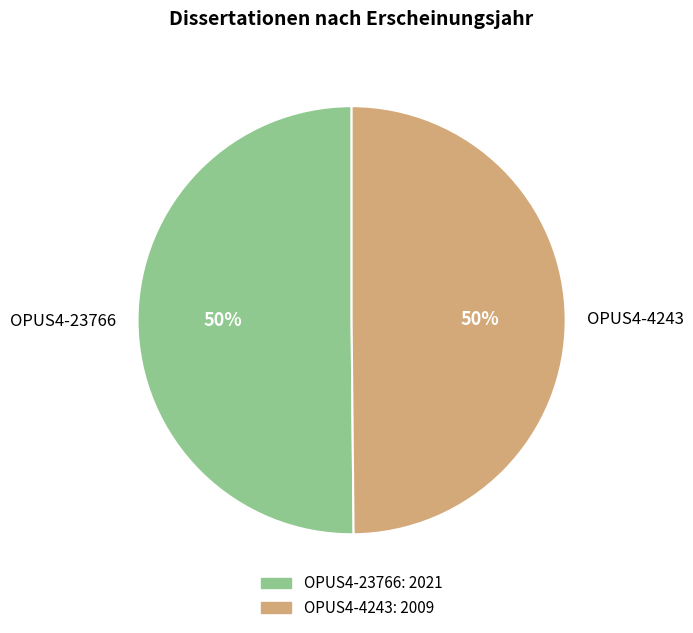

Combined, do OPUS4-4243 and OPUS4-23766 account for over 50%?

Yes